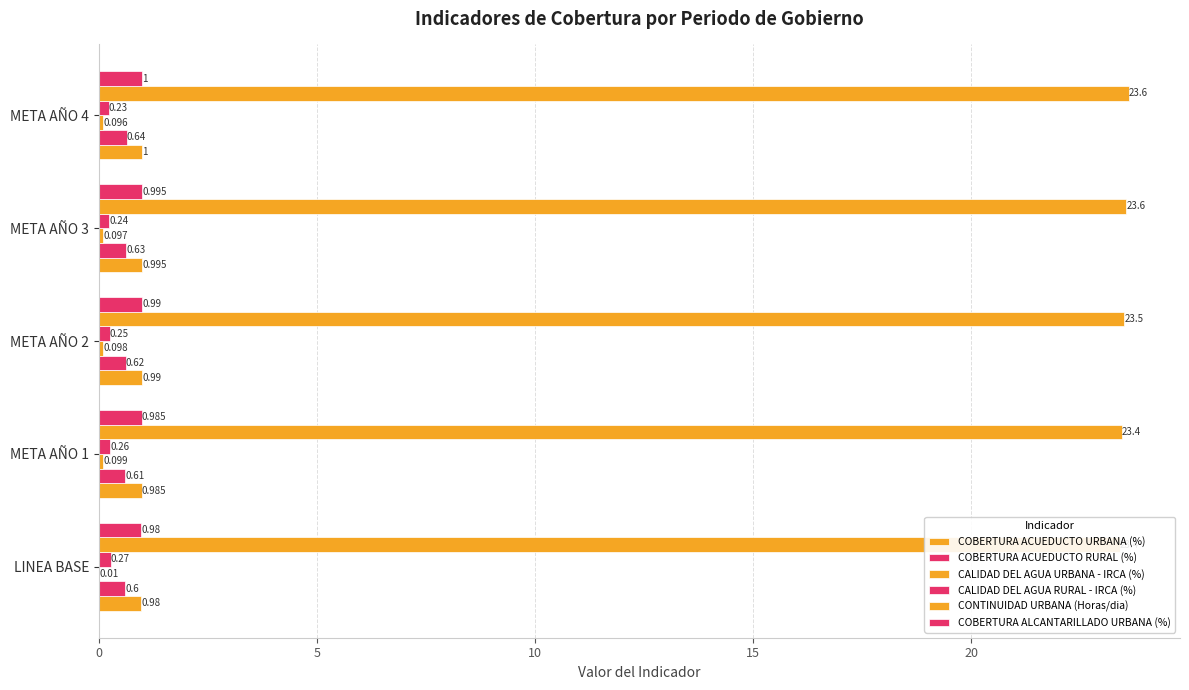

How many distinct data groups are displayed?

6